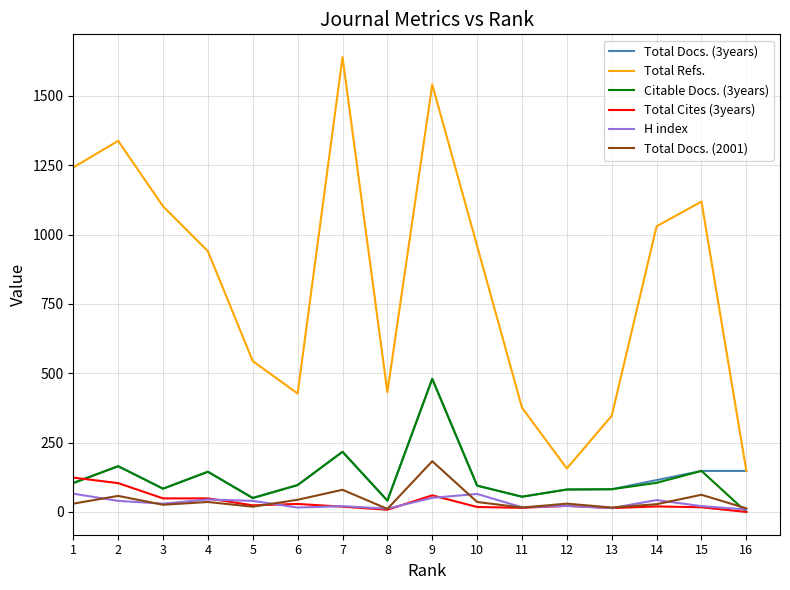

True or false: Total Refs. and Citable Docs. (3years) intersect in this chart.

False